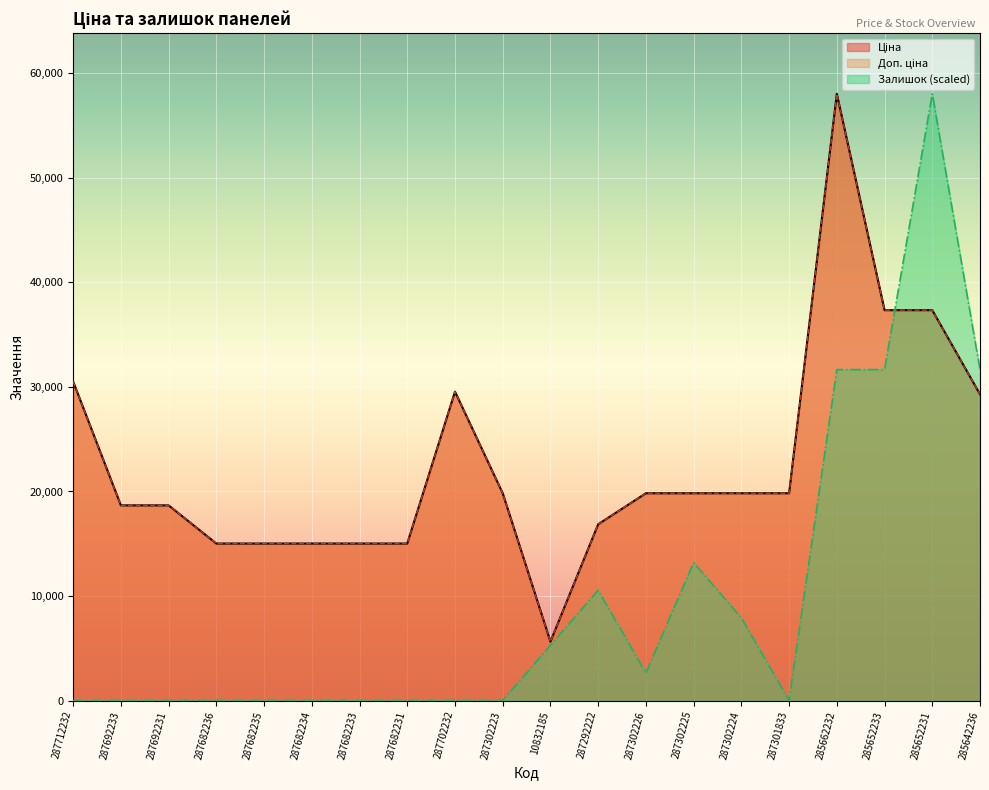

Rank the categories by Ціна value from highest to lowest.

285662232, 285652233, 285652231, 287712232, 287702232, 285642236, 287302223, 287302226, 287302225, 287302224, 287301833, 287692233, 287692231, 287292222, 287682236, 287682235, 287682234, 287682233, 287682231, 10832185